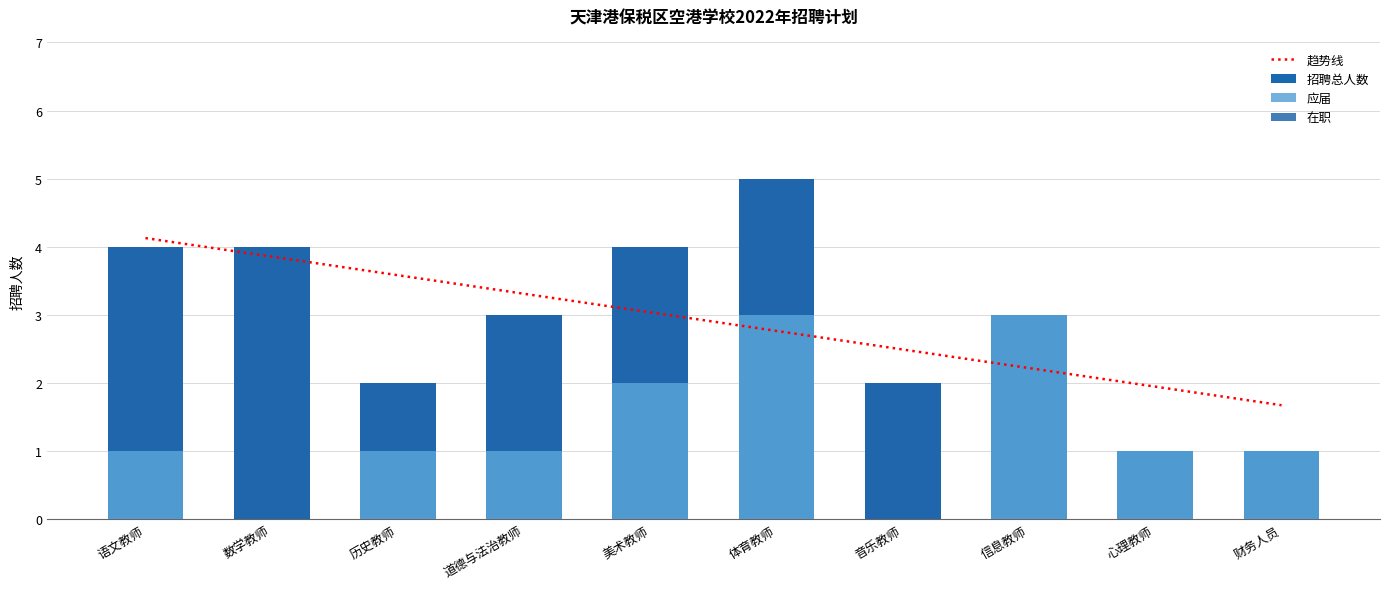

How many 在职人数 values are between 0 and 2?

8